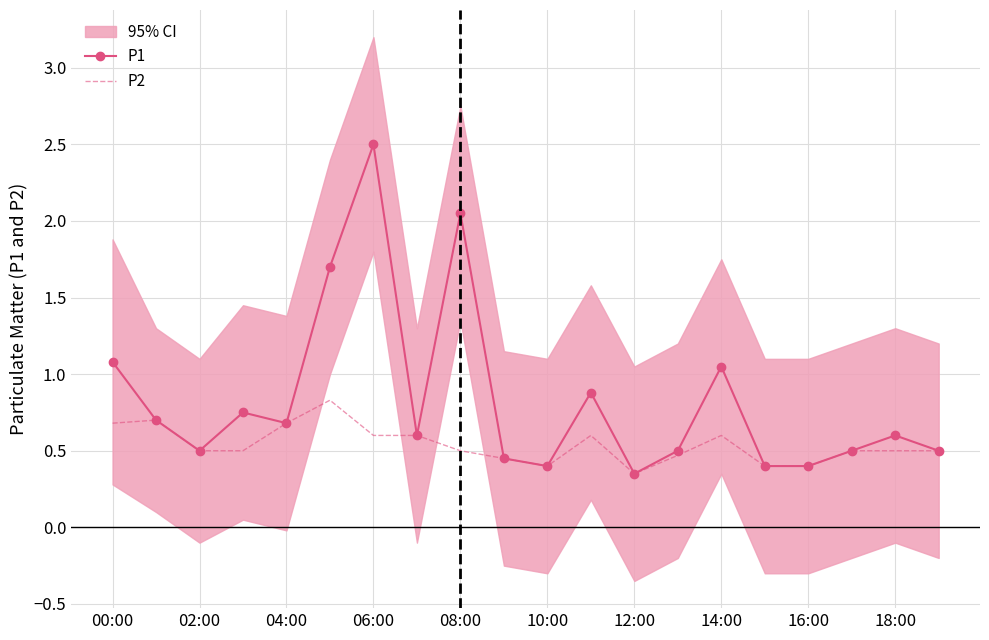

Is this an area chart (filled region under the line)?

No